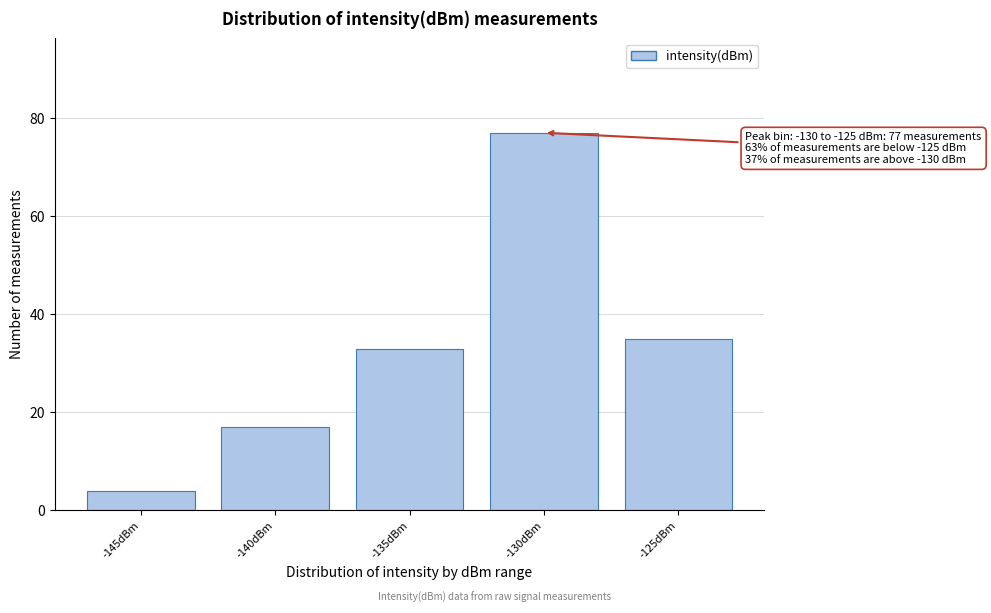

Reading left to right, list all the values displayed in this chart.

4	17	33	77	35